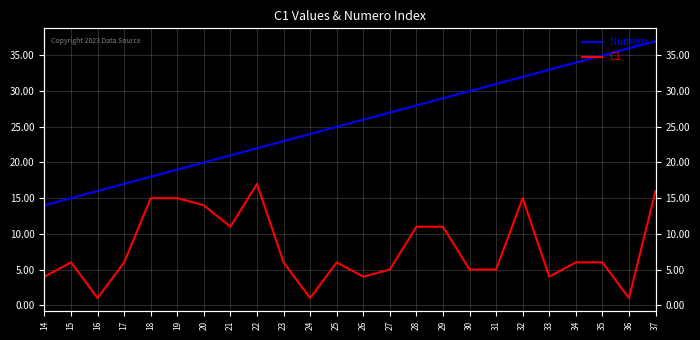

At which category does the chart reach its peak across all series?

37